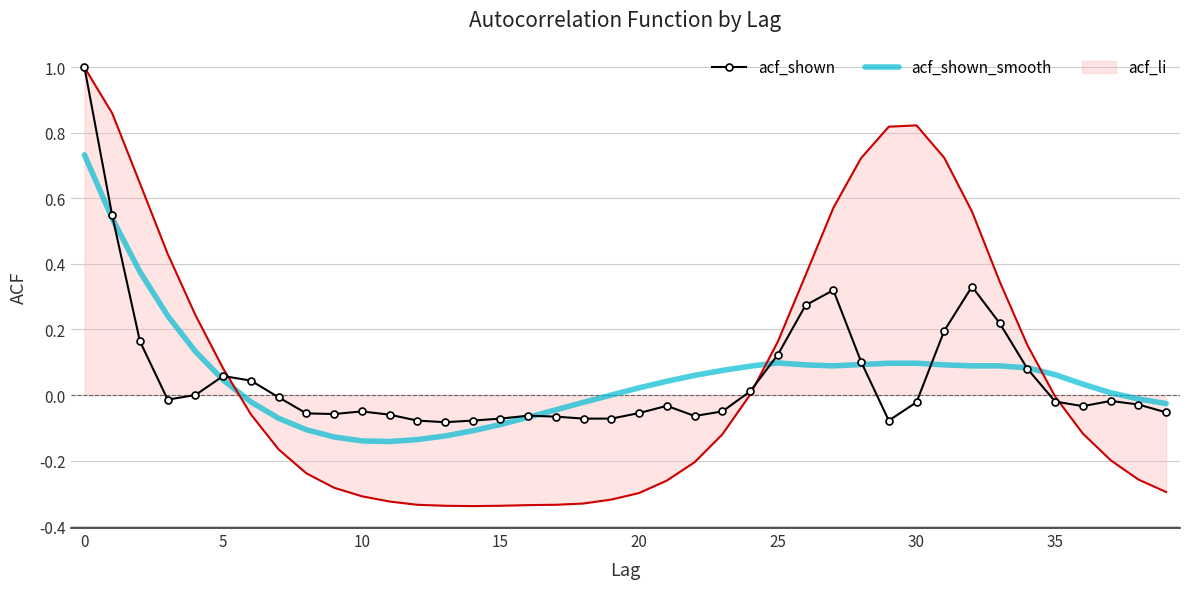

True or false: acf_shown and acf_shown_smooth cross at least once.

True